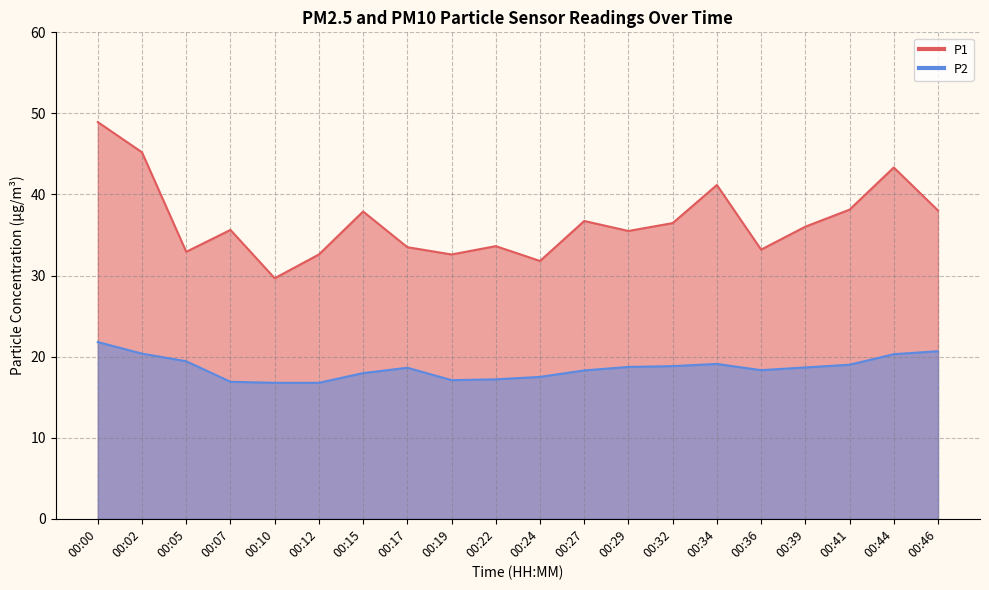

What is the greatest value displayed?

48.9